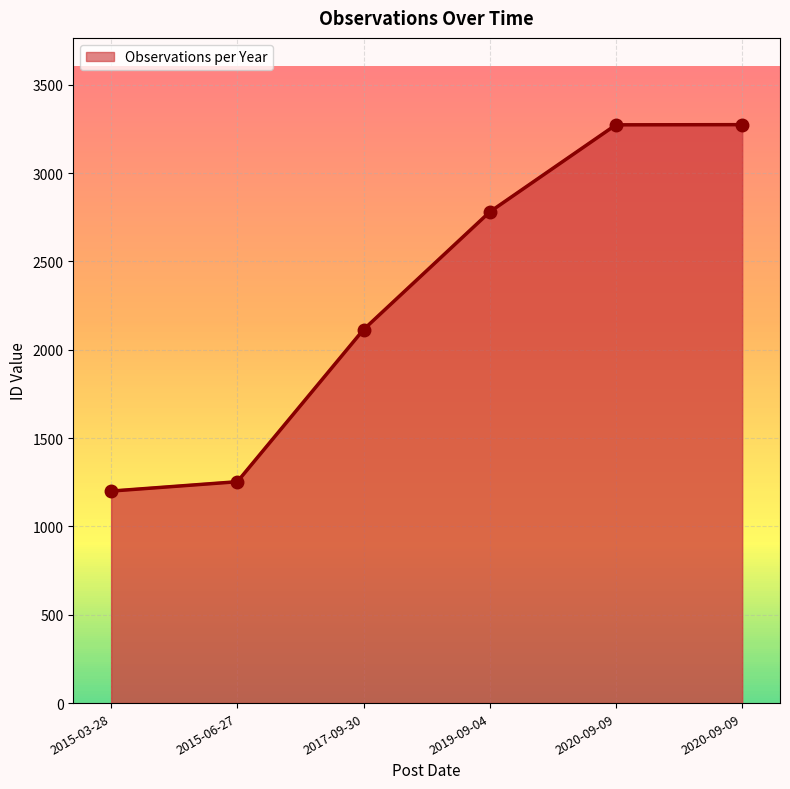

Count the number of categories in the chart.

6